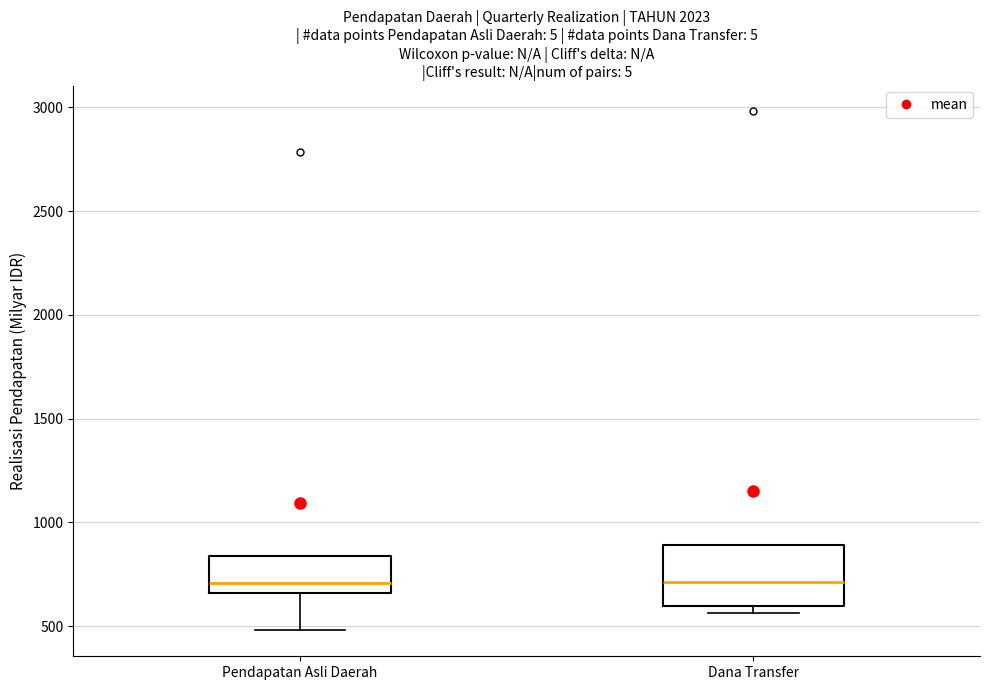

Where does the median line of the box for Pendapatan Asli Daerah sit on the y-axis? The values are not printed on the chart, so give them approximately, as read against the axis.

700